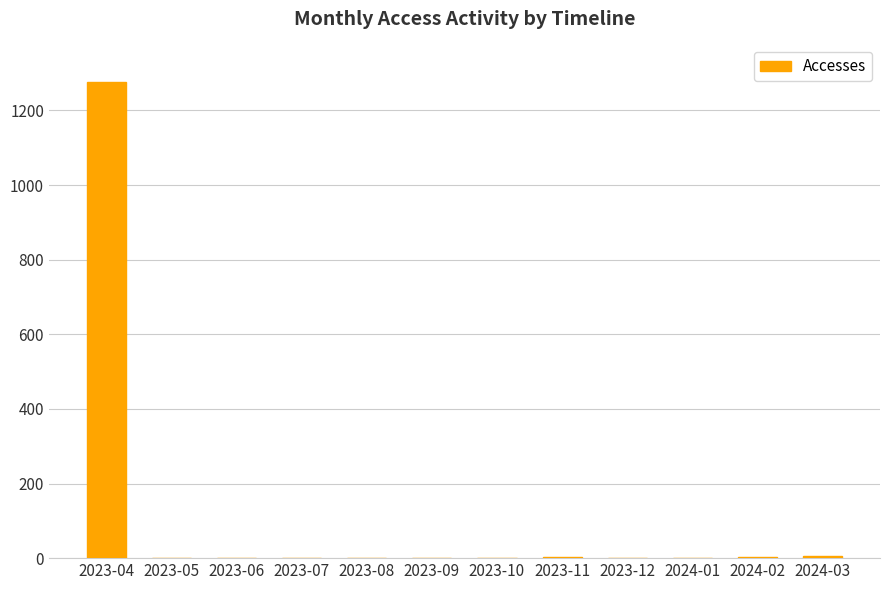

Count the number of data series in this chart.

1